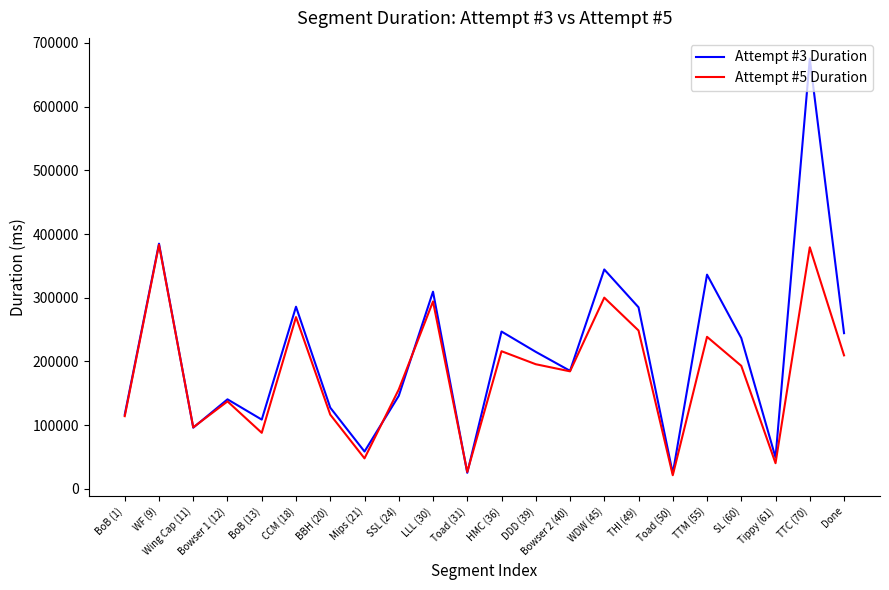

List the series in order of their peak value, lowest first.

Attempt #5 Duration, Attempt #3 Duration